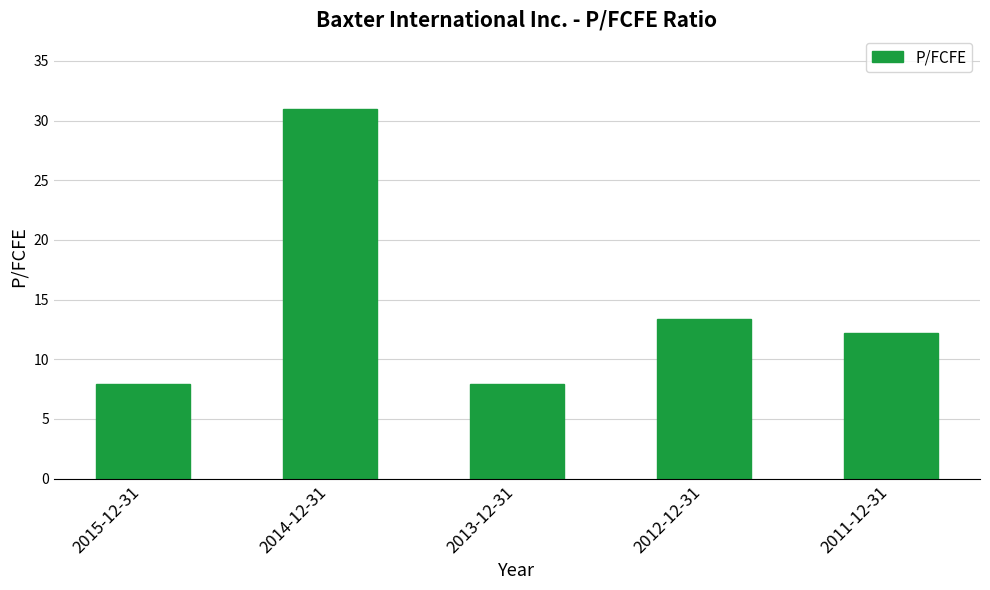

What is the ratio of the value at 2013-12-31 to the value at 2012-12-31?

0.6